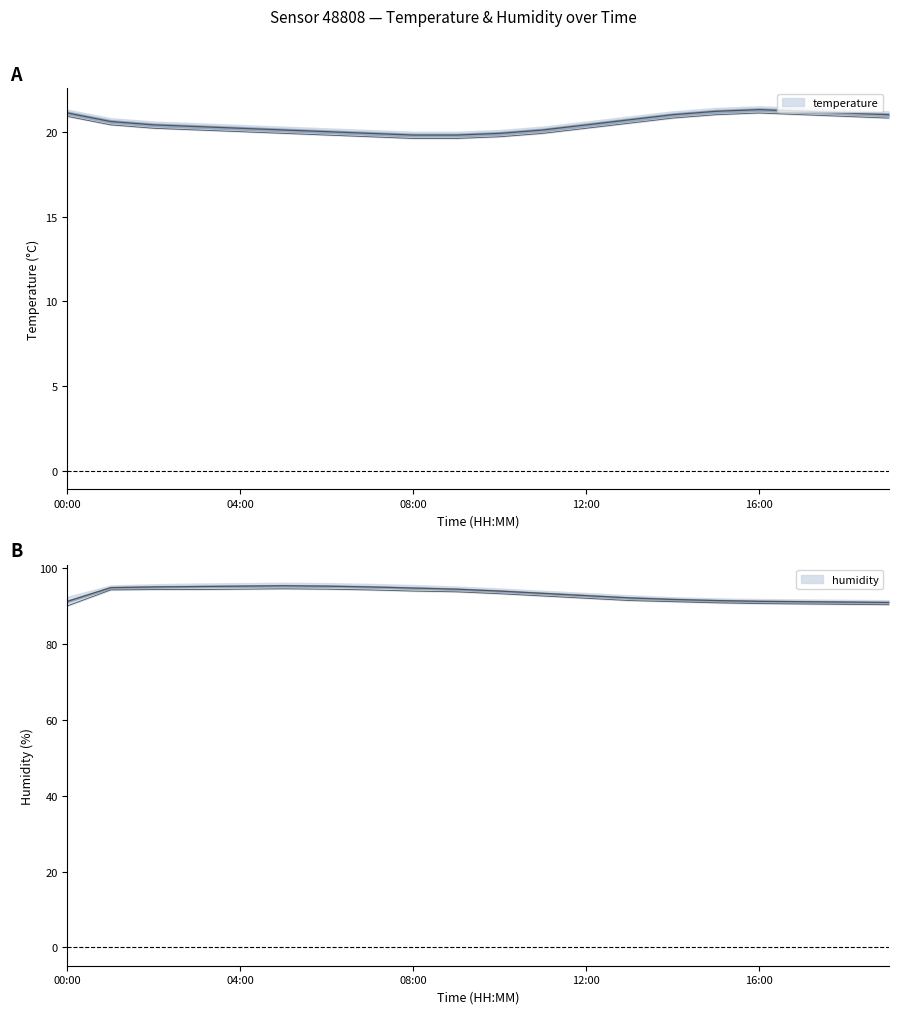

How many data points in temperature are above 20?

15